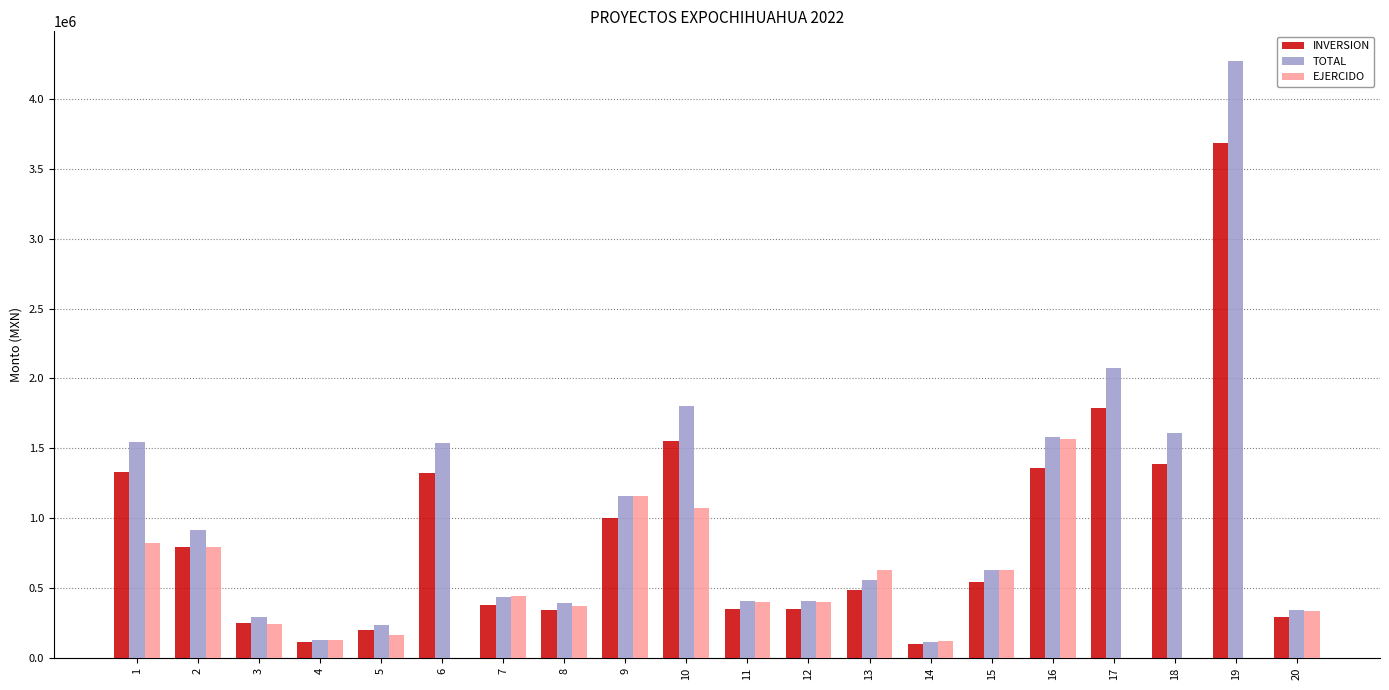

Which series changed the most between 3 and 10?

TOTAL